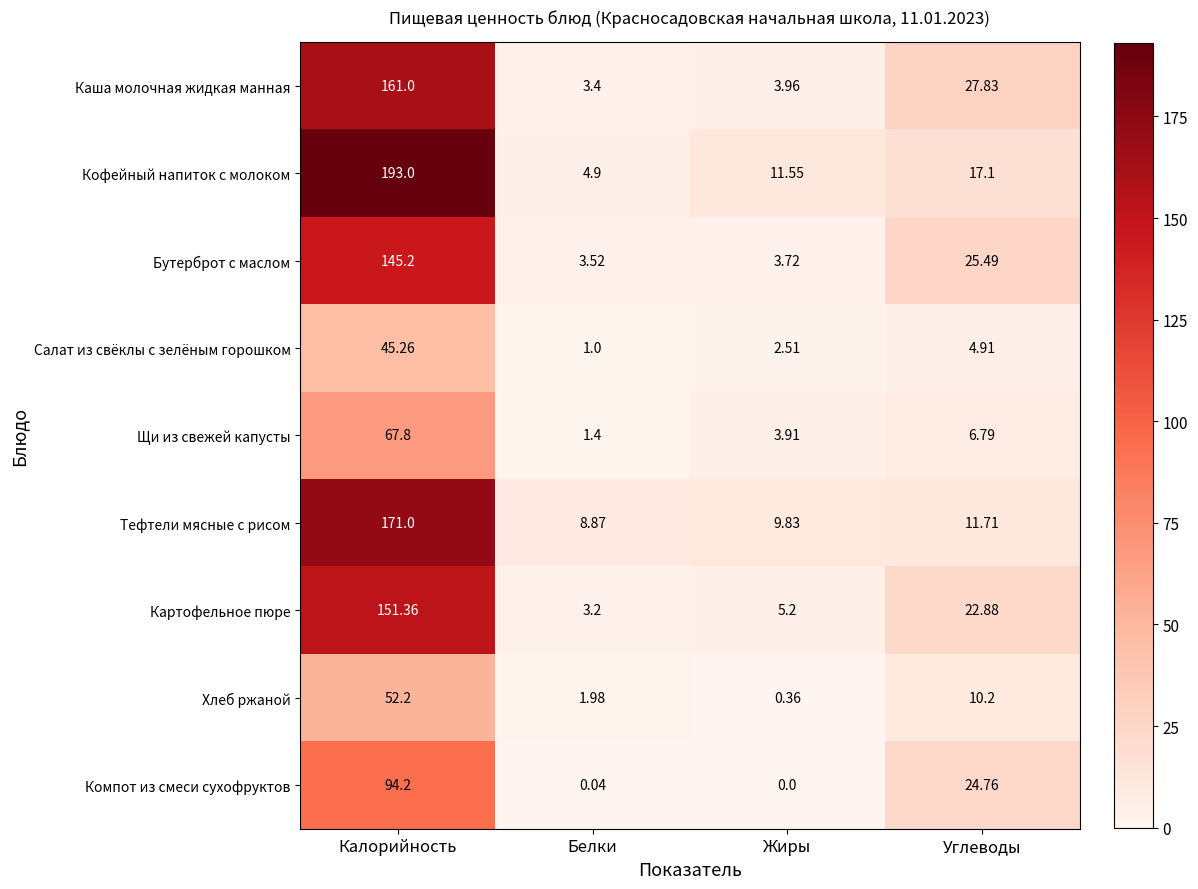

At which category does the chart reach its minimum across all series?

Жиры